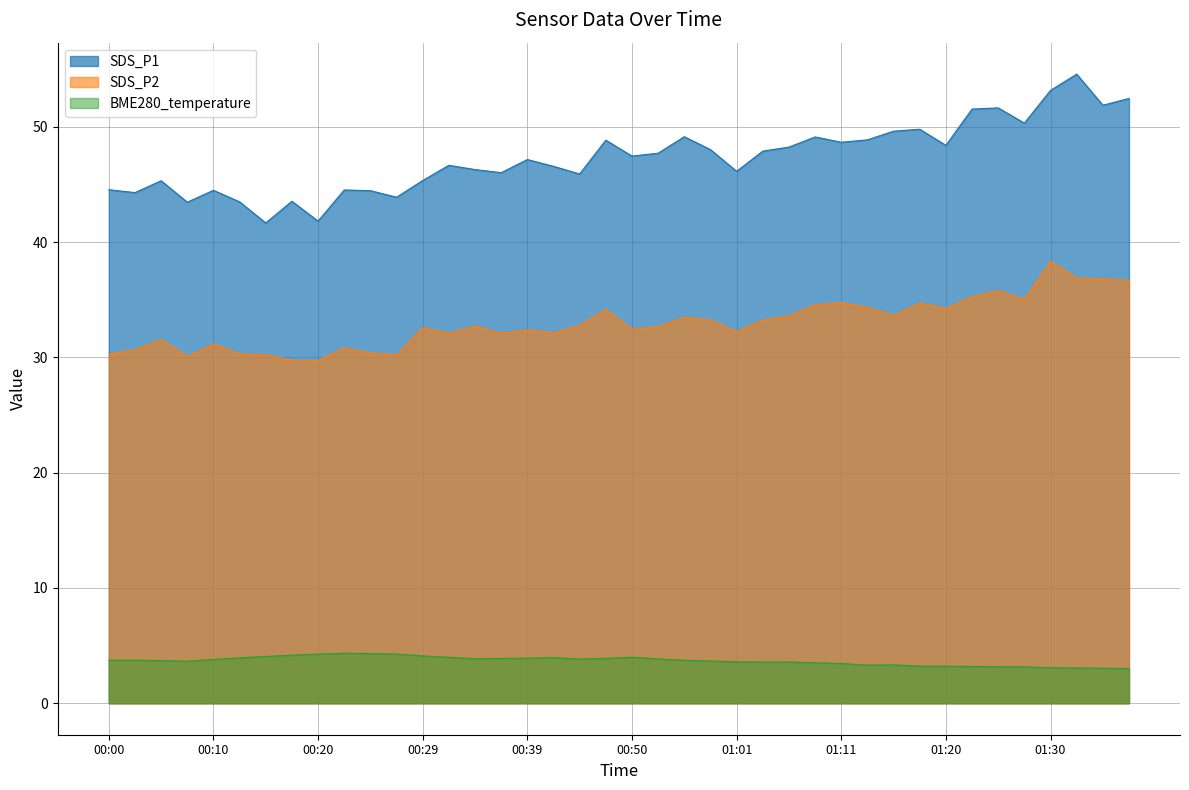

At which label does SDS_P2 reach its peak?

01:30